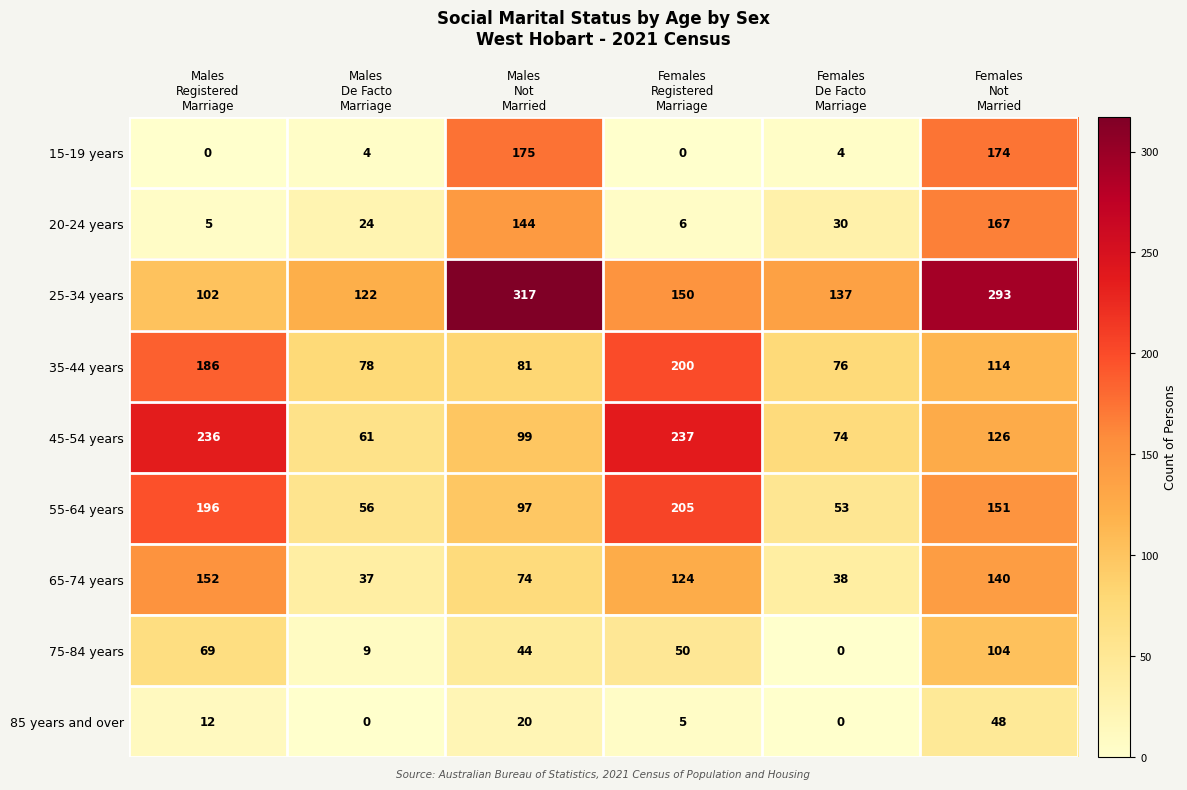

Which series has the largest total across all categories?

25-34 years